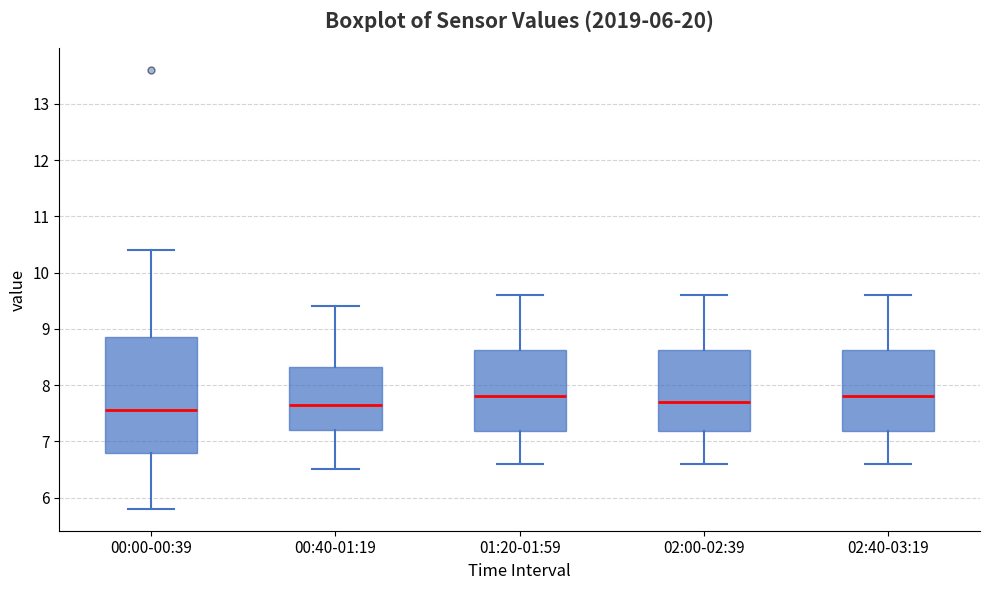

Reading left to right, read every box against the y-axis: the position of its median line, the range the box covers, and the ends of its whiskers. The values are not printed on the chart, so give them approximately, as read against the axis.

00:00-00:39: median 7.6, box 6.8 to 8.9, whiskers 5.8 to 10.4
00:40-01:19: median 7.7, box 7.2 to 8.3, whiskers 6.5 to 9.4
01:20-01:59: median 7.8, box 7.2 to 8.6, whiskers 6.6 to 9.6
02:00-02:39: median 7.7, box 7.2 to 8.6, whiskers 6.6 to 9.6
02:40-03:19: median 7.8, box 7.2 to 8.6, whiskers 6.6 to 9.6